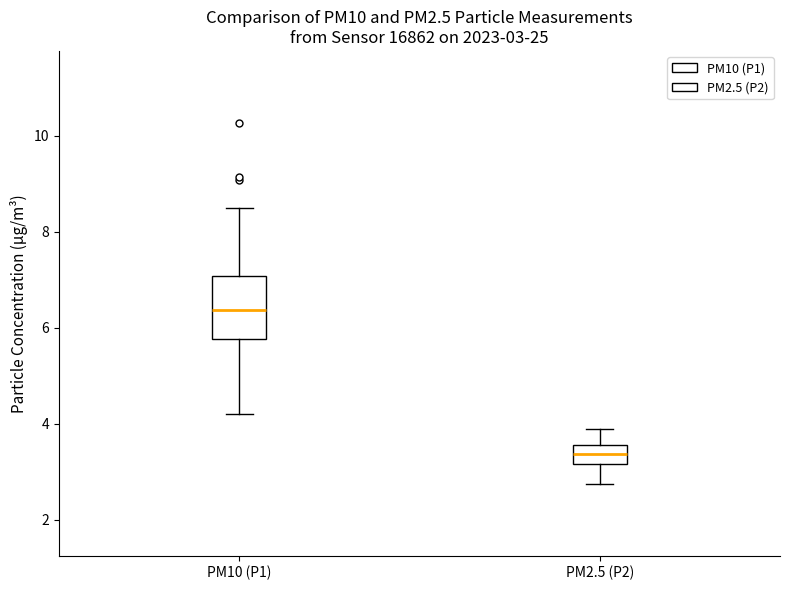

Comparing the boxes themselves (not the whiskers), which one is the tallest?

PM10 (P1)